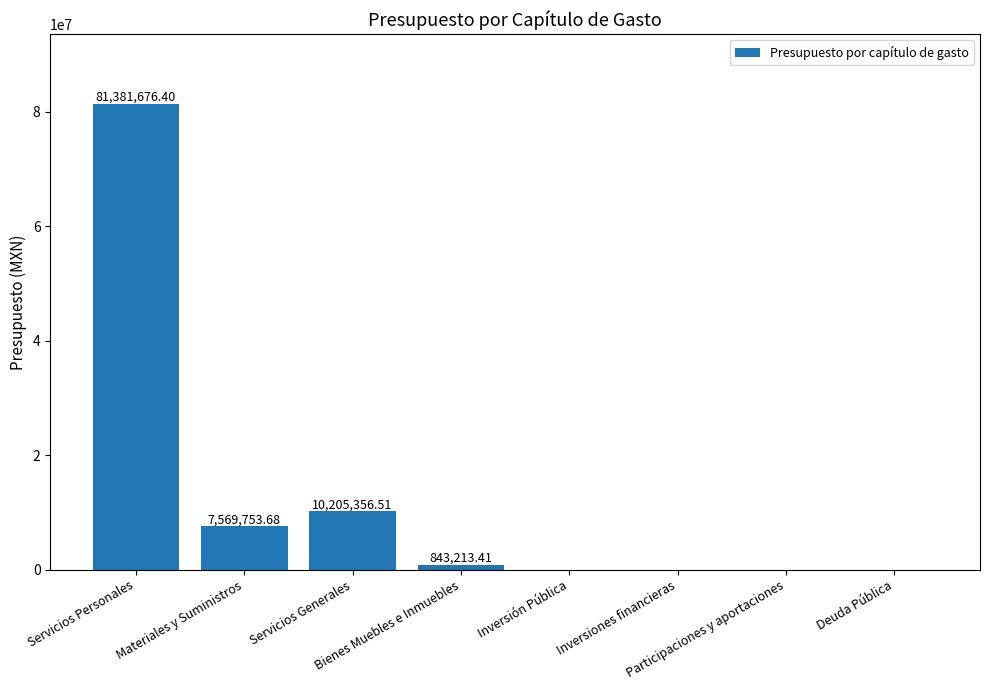

Where is the data nearest to the value 40690838?

Servicios Generales